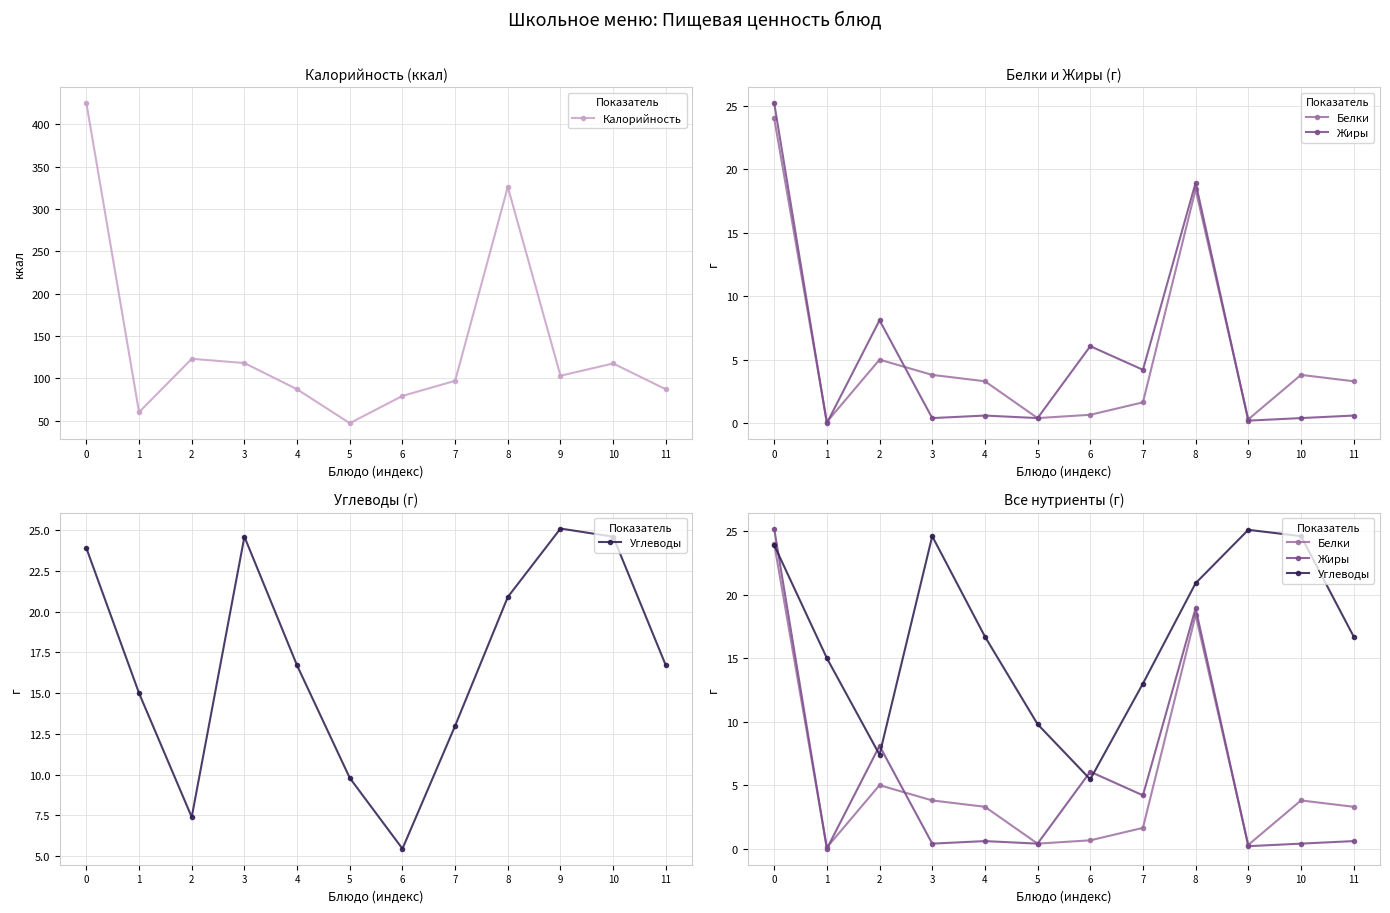

What is the sum of all Калорийность values?

1669.6